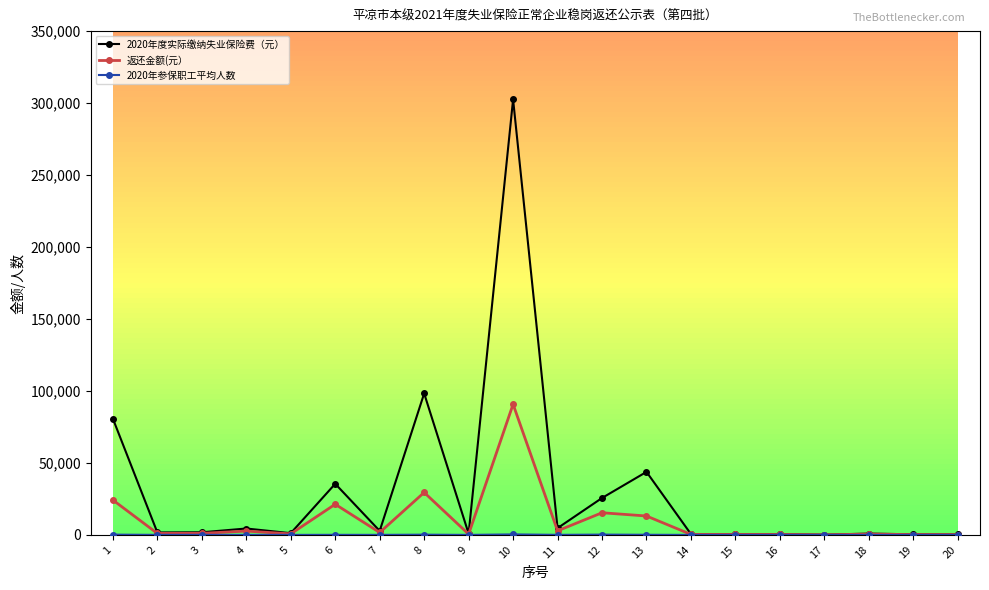

Between 13 and 17, which series saw the biggest shift?

2020年度实际缴纳失业保险费（元）